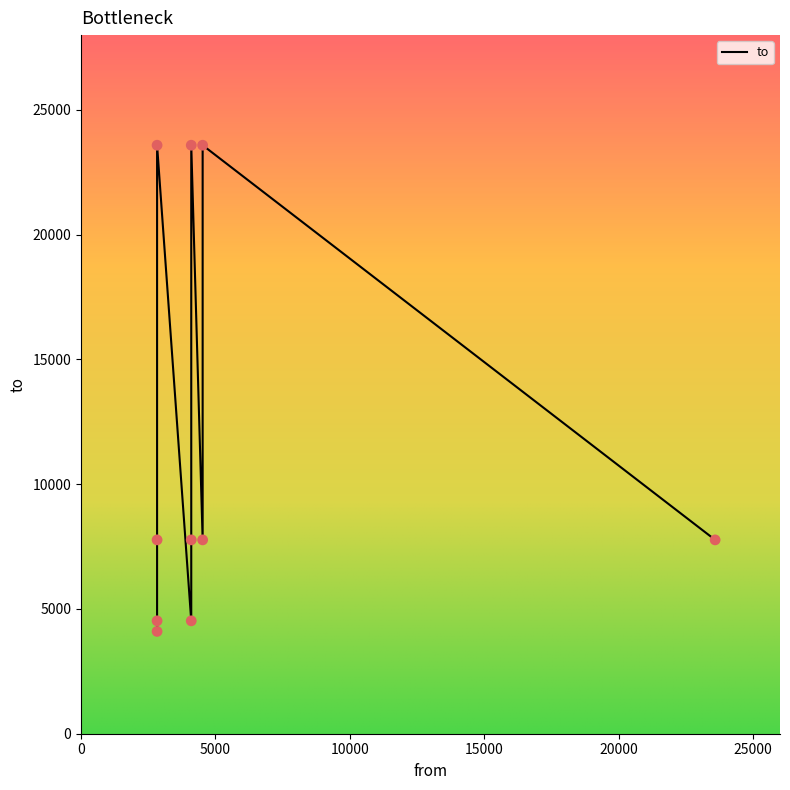

Approximately how many times larger is the value at 4100 compared to 2829?

0.2